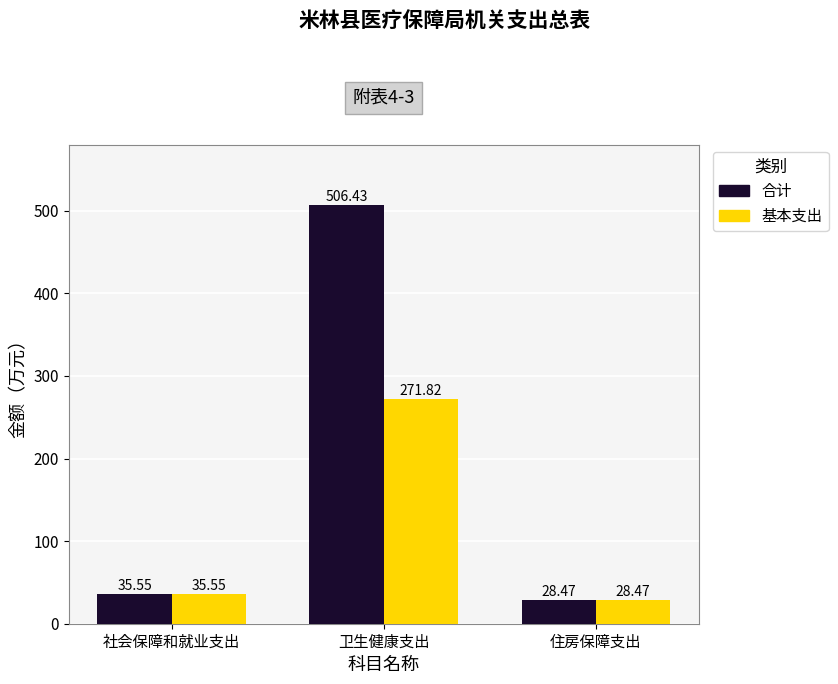

What is the total value across all series at 社会保障和就业支出?

71.1